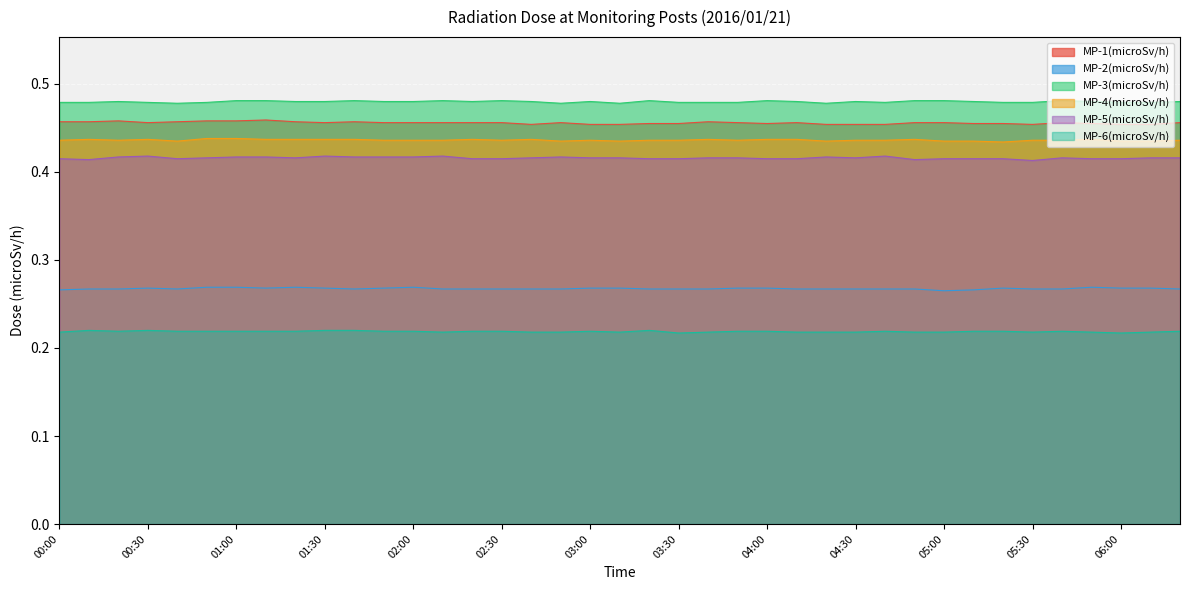

In MP-1(microSv/h), how many points are lower than both neighbors (excluding endpoints)?

5